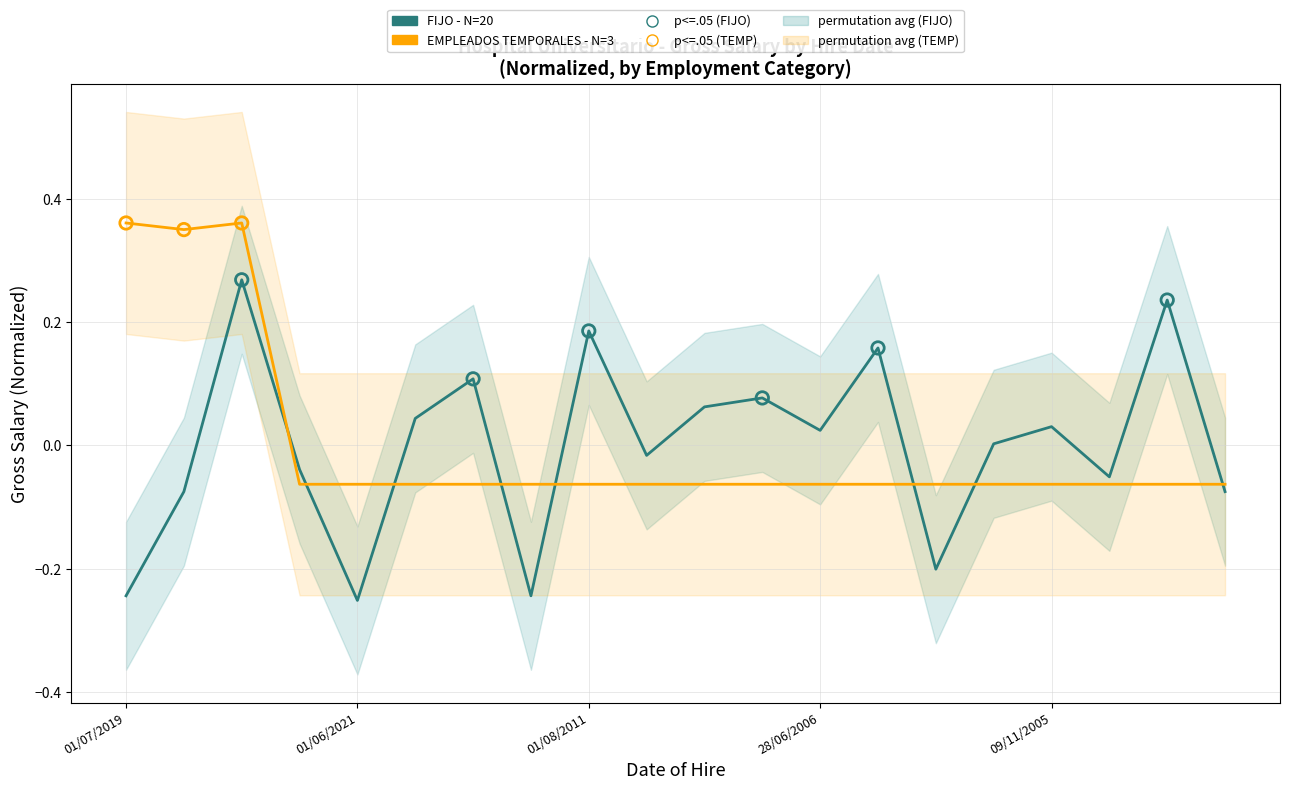

Which series has the largest Y range (max minus min)?

FIJO